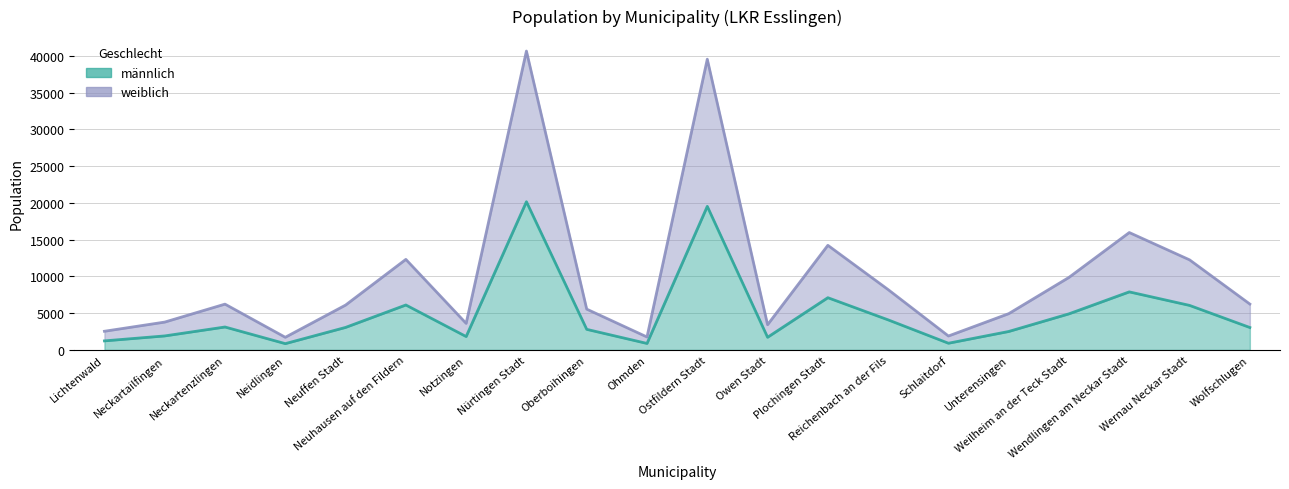

How many data points in weiblich are above 6232?

9